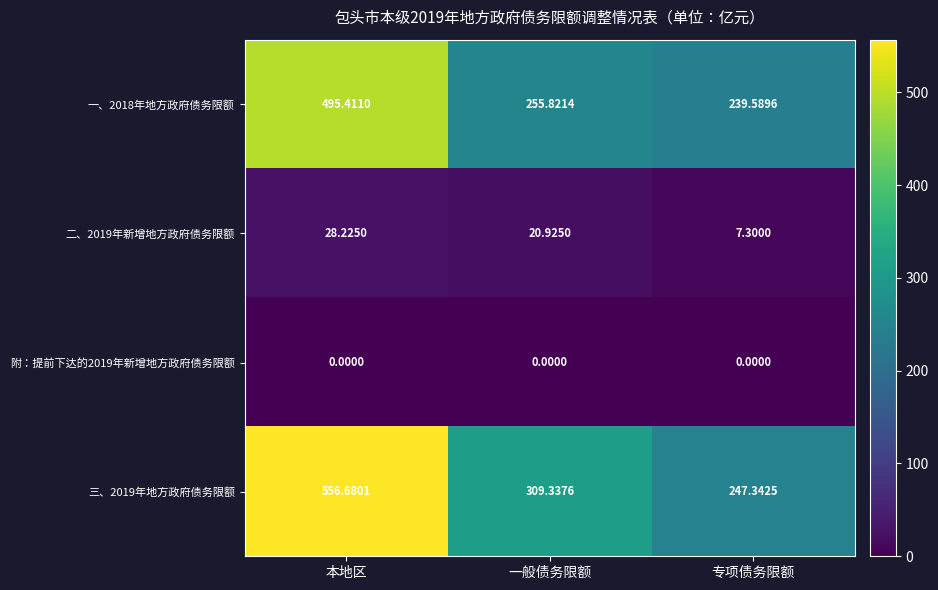

What is the total value across all series at 一般债务限额?

586.1